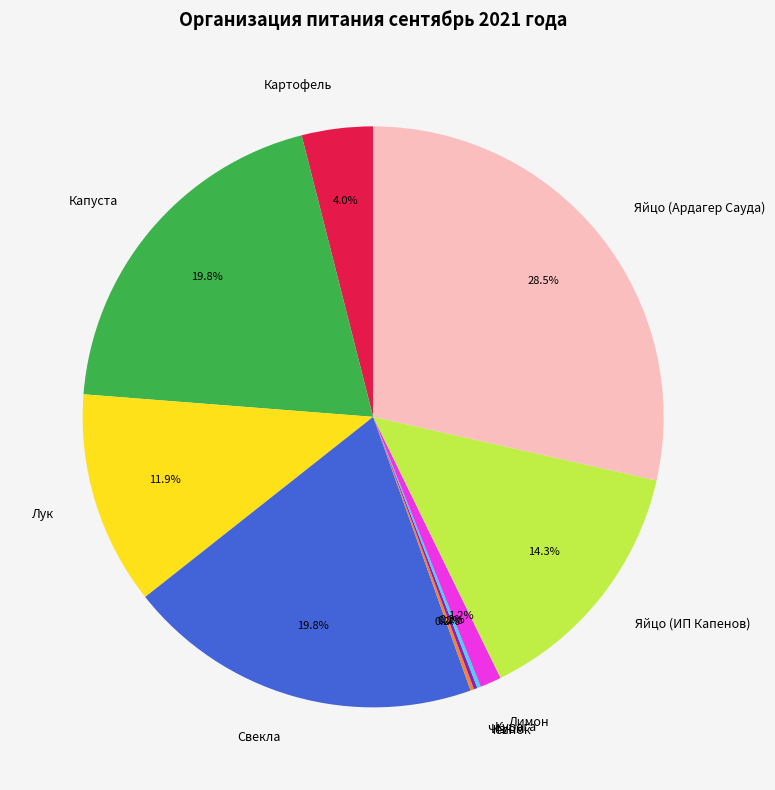

What is the largest slice in the pie chart?

Яйцо (Ардагер Сауда)